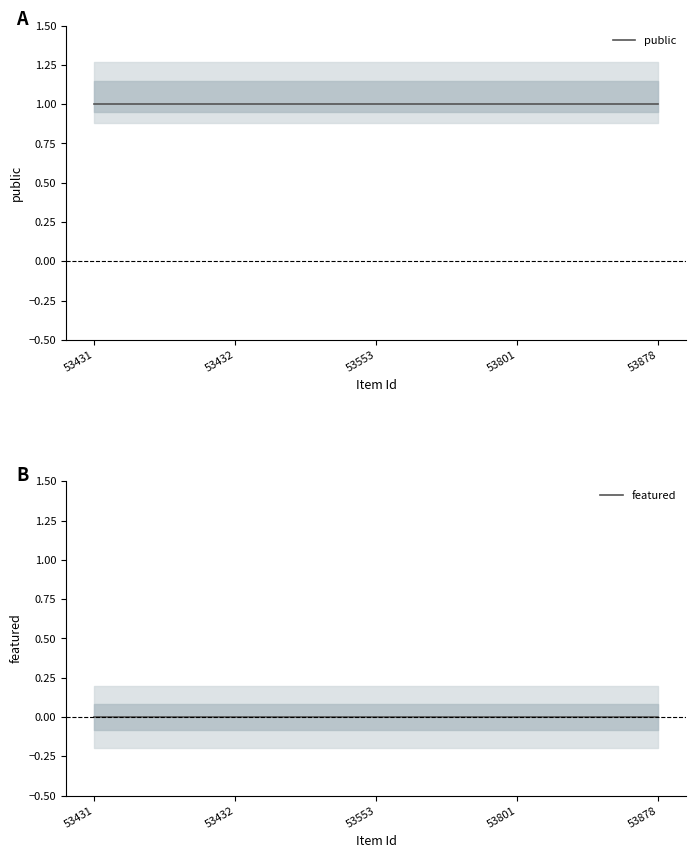

True or false: public and featured intersect in this chart.

False